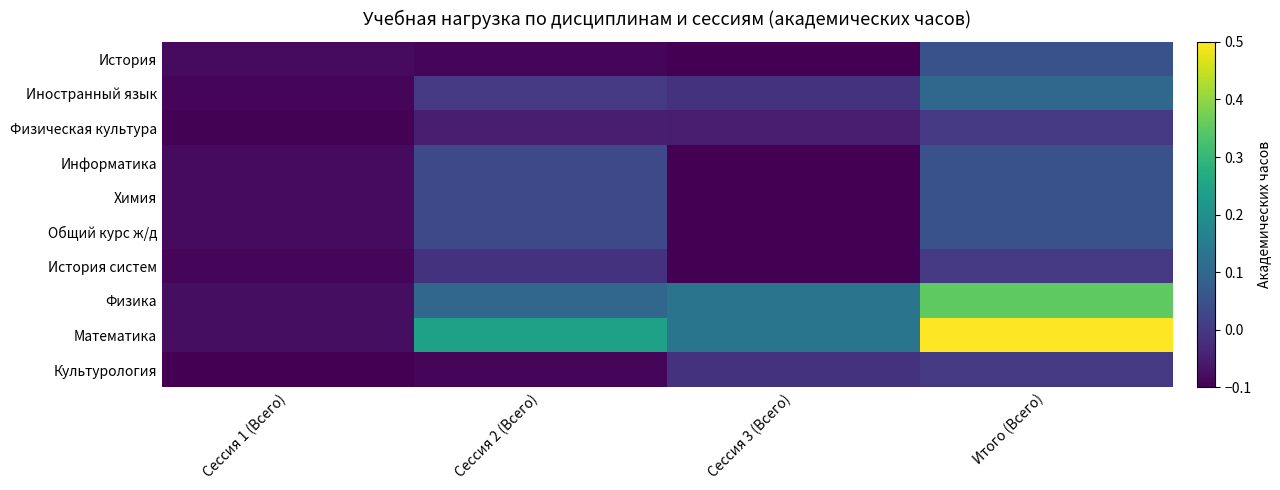

Reading left to right, extract all data points from this chart.

История: Сессия 1 (Всего)=-0.1	Сессия 2 (Всего)=-0.1	Сессия 3 (Всего)=-0.1	Итого (Всего)=0.0
Иностранный язык: Сессия 1 (Всего)=-0.1	Сессия 2 (Всего)=-0.0	Сессия 3 (Всего)=-0.0	Итого (Всего)=0.1
Физическая культура: Сессия 1 (Всего)=-0.1	Сессия 2 (Всего)=-0.1	Сессия 3 (Всего)=-0.1	Итого (Всего)=-0.0
Информатика: Сессия 1 (Всего)=-0.1	Сессия 2 (Всего)=0.0	Сессия 3 (Всего)=-0.1	Итого (Всего)=0.0
Химия: Сессия 1 (Всего)=-0.1	Сессия 2 (Всего)=0.0	Сессия 3 (Всего)=-0.1	Итого (Всего)=0.0
Общий курс ж/д: Сессия 1 (Всего)=-0.1	Сессия 2 (Всего)=0.0	Сессия 3 (Всего)=-0.1	Итого (Всего)=0.0
История систем: Сессия 1 (Всего)=-0.1	Сессия 2 (Всего)=-0.0	Сессия 3 (Всего)=-0.1	Итого (Всего)=-0.0
Физика: Сессия 1 (Всего)=-0.1	Сессия 2 (Всего)=0.1	Сессия 3 (Всего)=0.1	Итого (Всего)=0.3
Математика: Сессия 1 (Всего)=-0.1	Сессия 2 (Всего)=0.2	Сессия 3 (Всего)=0.1	Итого (Всего)=0.5
Культурология: Сессия 1 (Всего)=-0.1	Сессия 2 (Всего)=-0.1	Сессия 3 (Всего)=-0.0	Итого (Всего)=-0.0